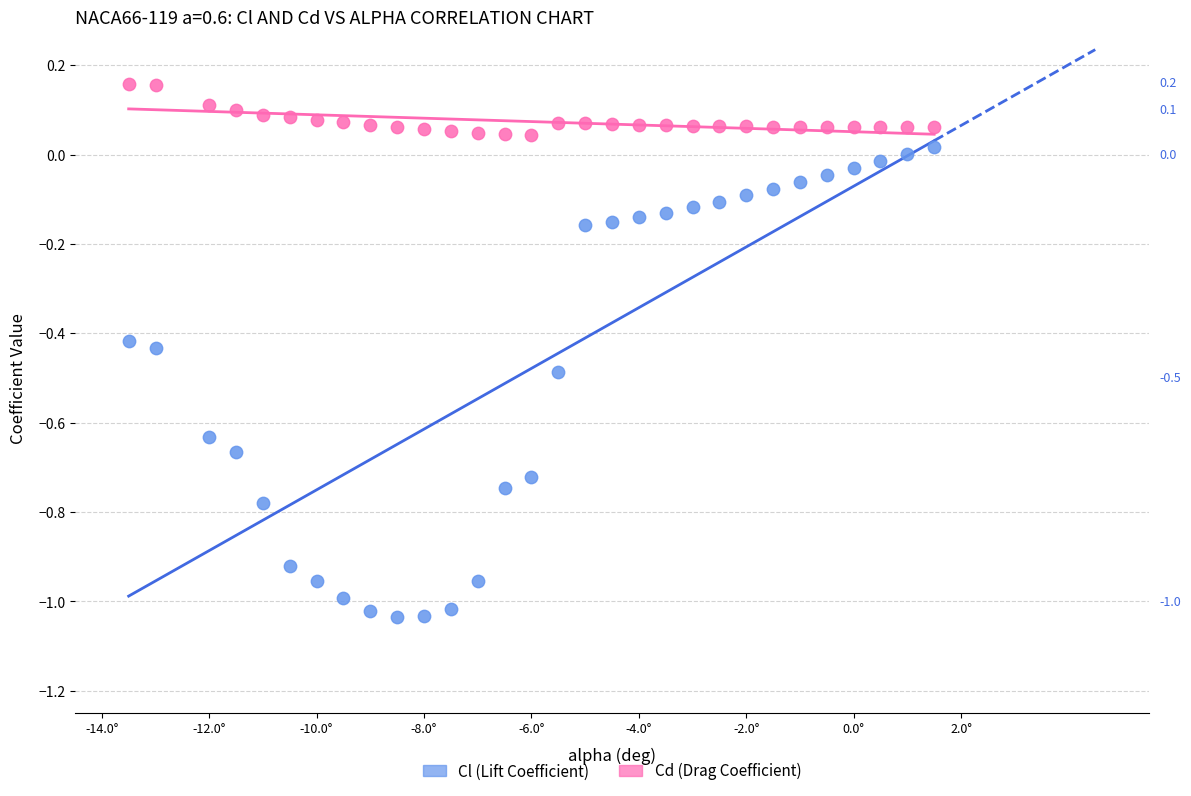

Across all data points, what is the range of X values (max minus min)?

15.0